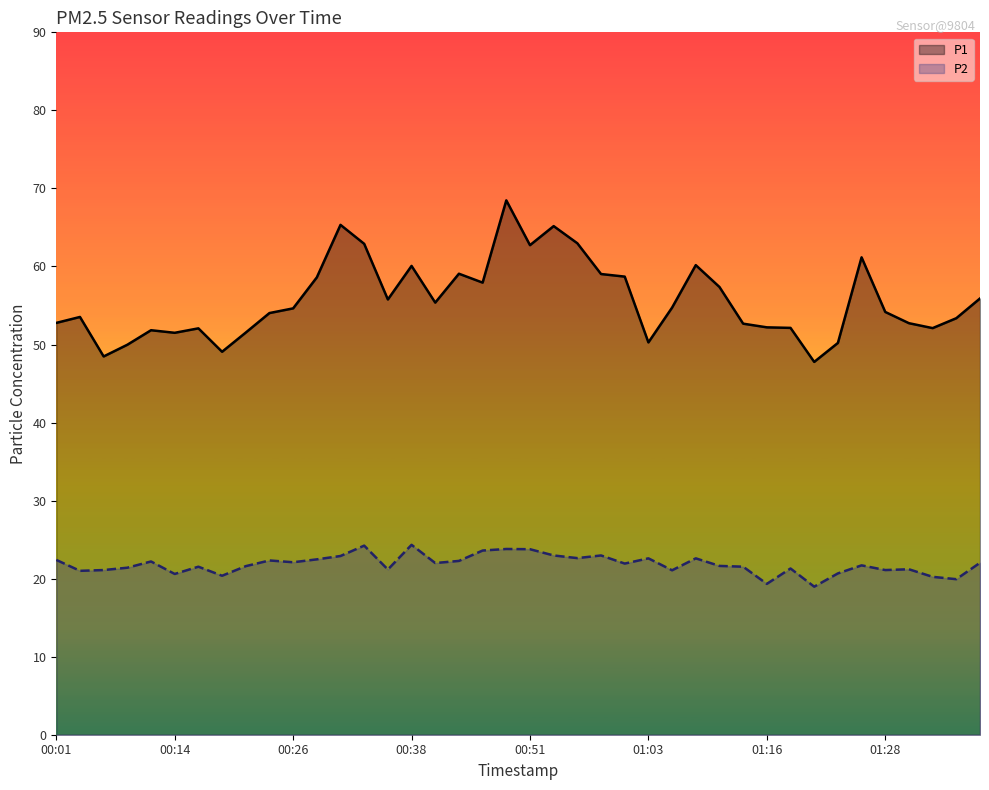

Is it true that P2 equals 5.0 at 22?

False